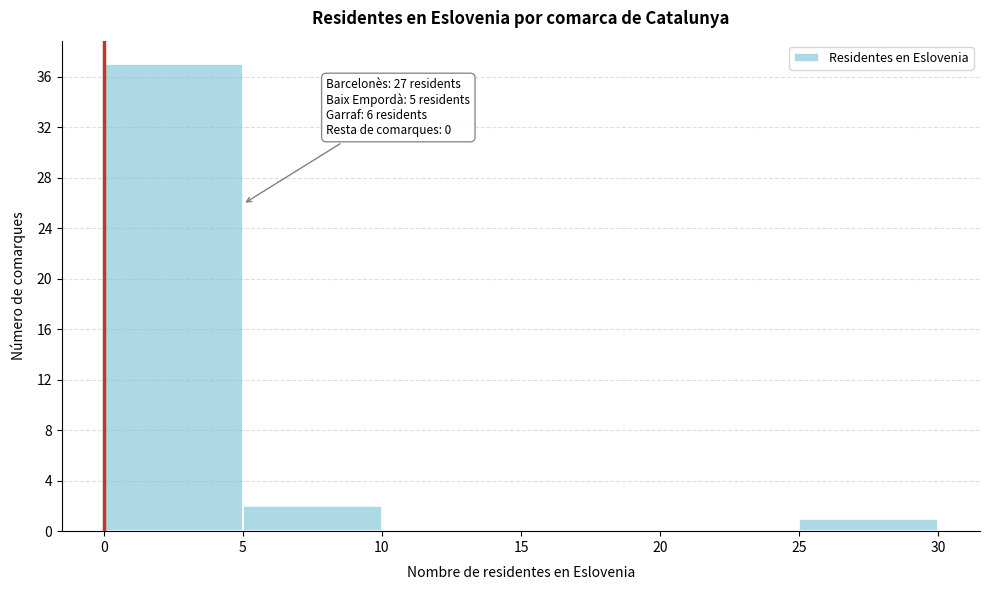

Which range on the x-axis has the tallest bar?

0 to 5